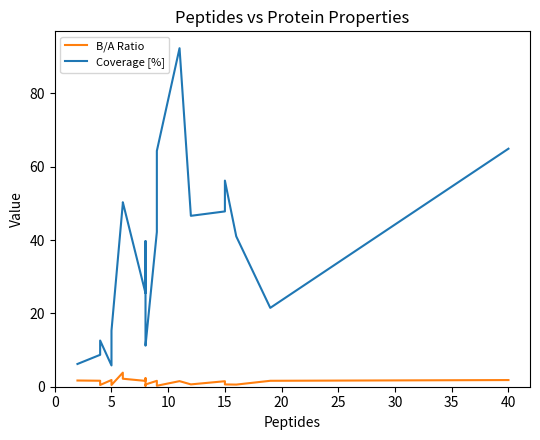

Which series has the widest spread of values?

Coverage [%]